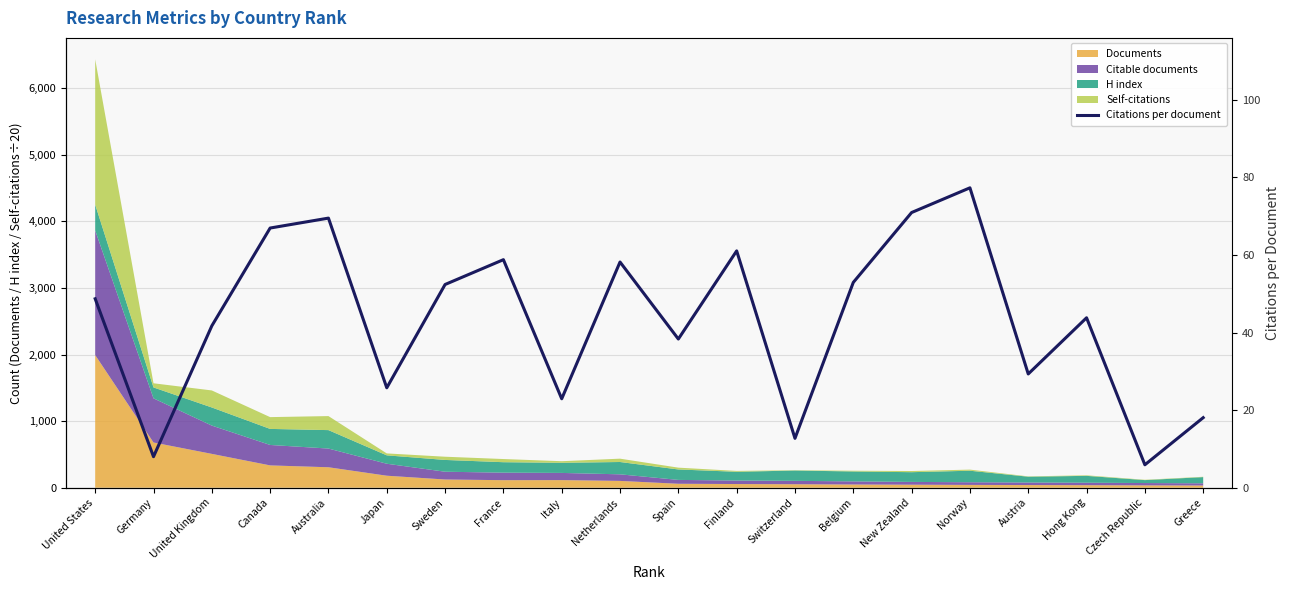

The value at Japan is 44.2. True or false?

False